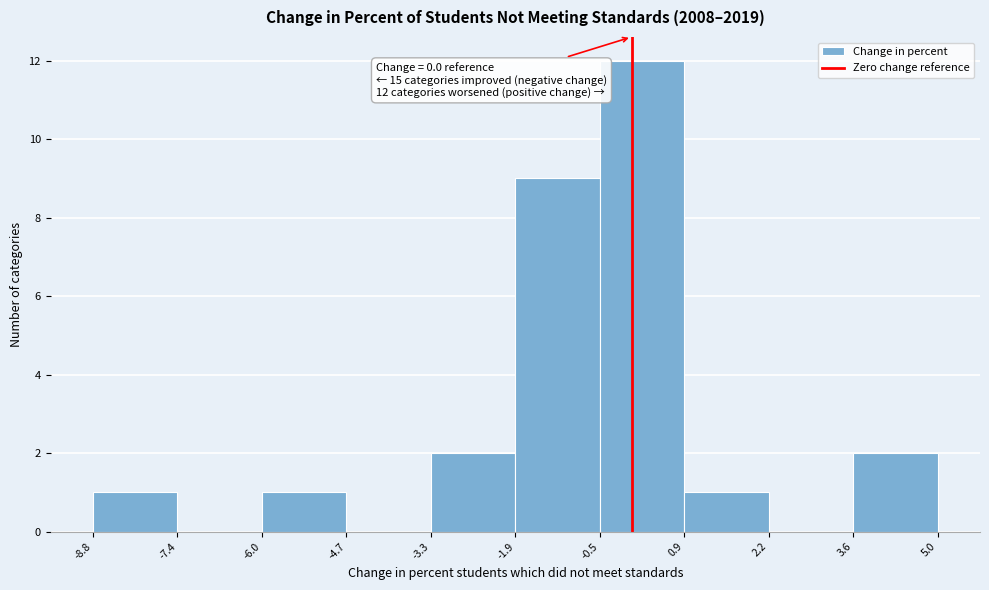

Over which range of the x-axis is the bar tallest?

-0.5 to 0.9